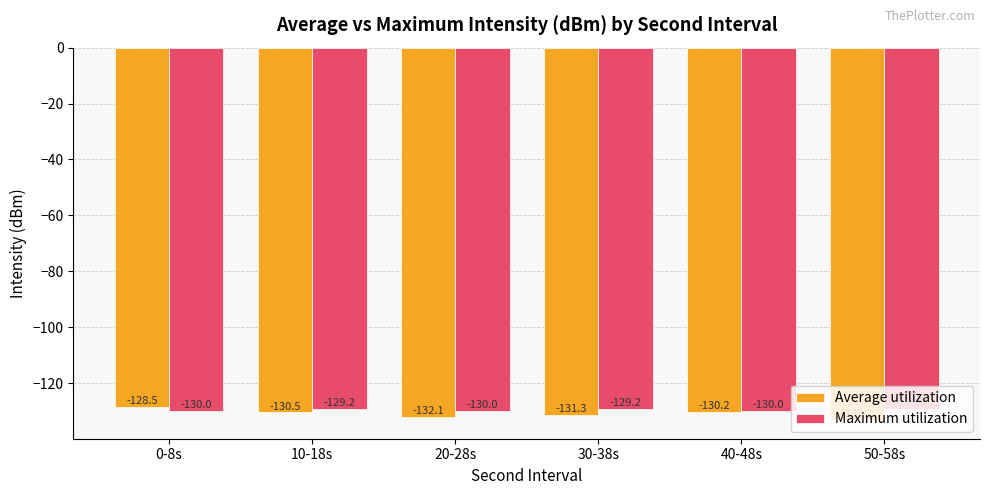

What is the difference between the maximum and minimum values in the Average utilization series?

4.7